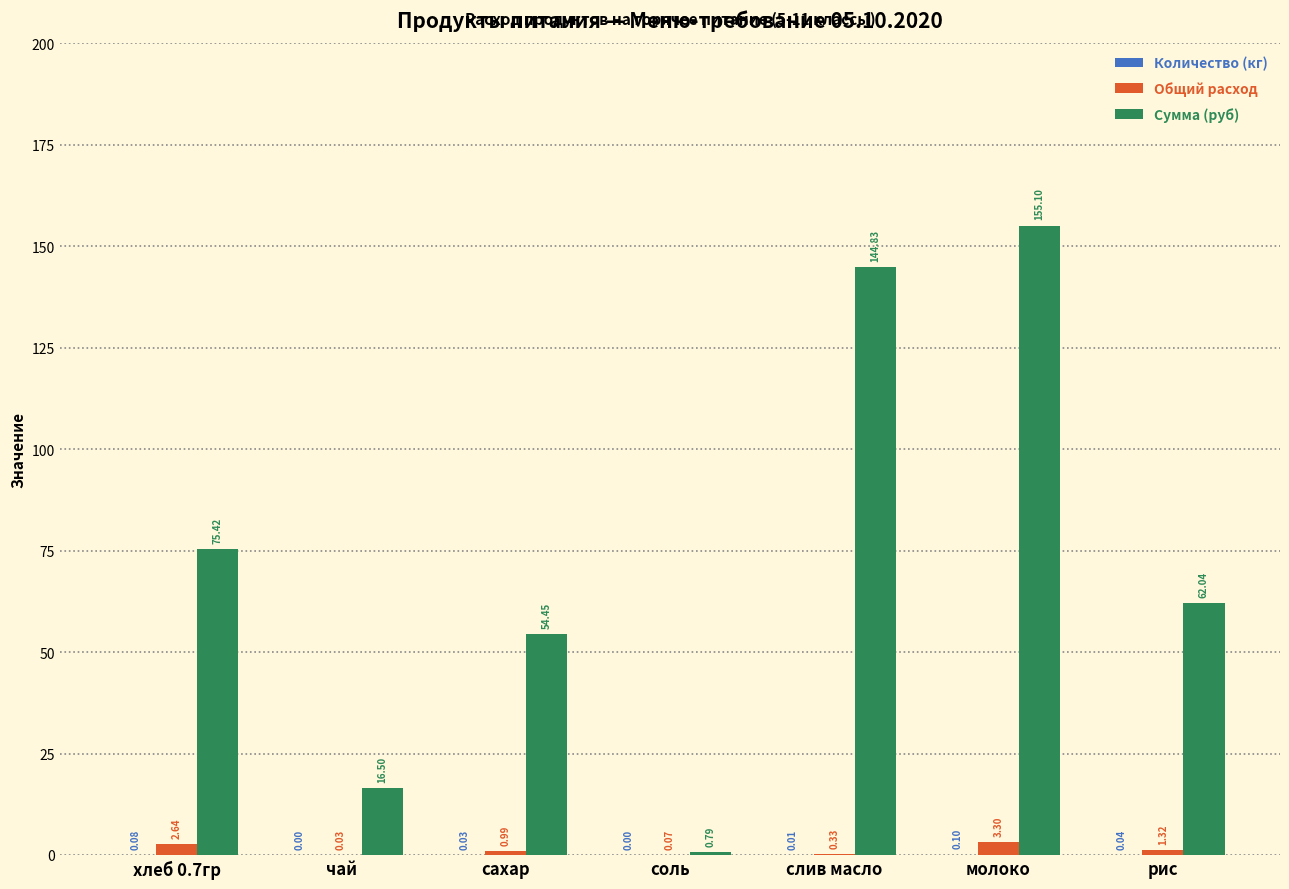

Which series changed the most between хлеб 0.7гр and сахар?

Сумма (руб)